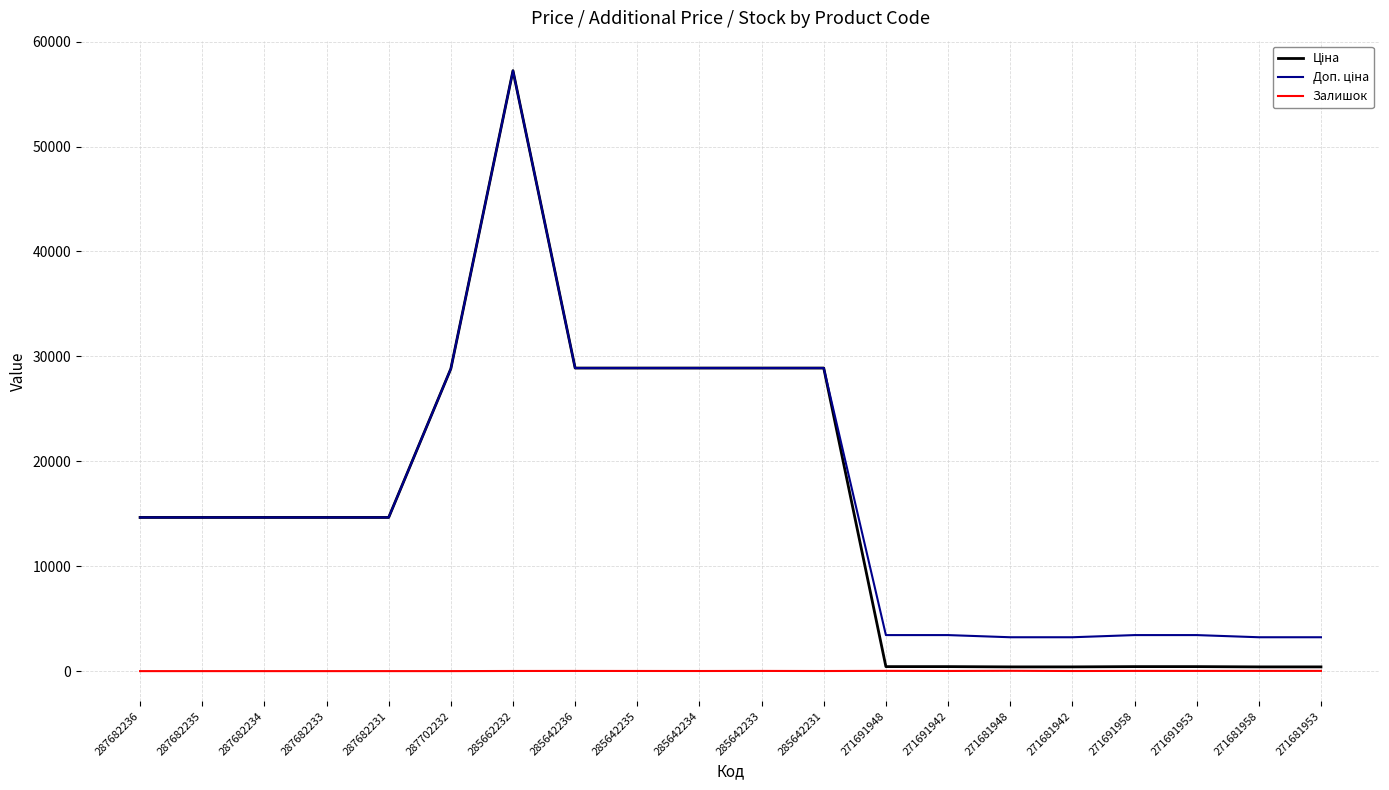

Is it true that Залишок equals 22.0 at 271681958?

True